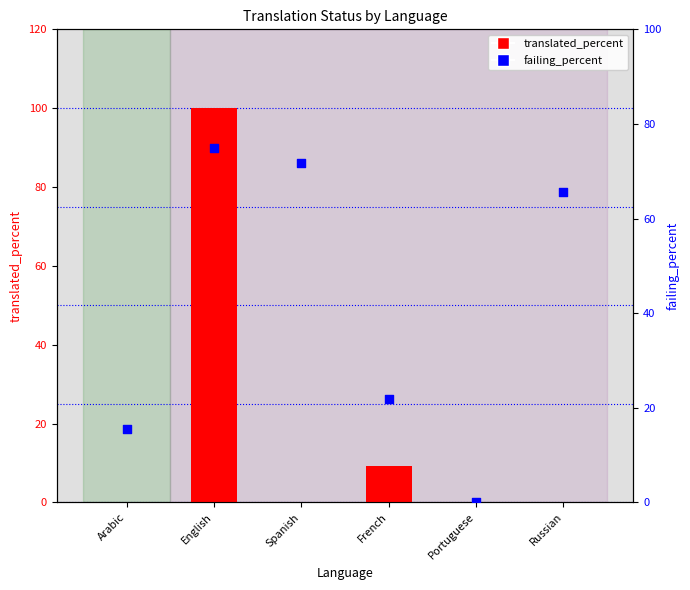

Which series has the largest total across all categories?

failing_percent